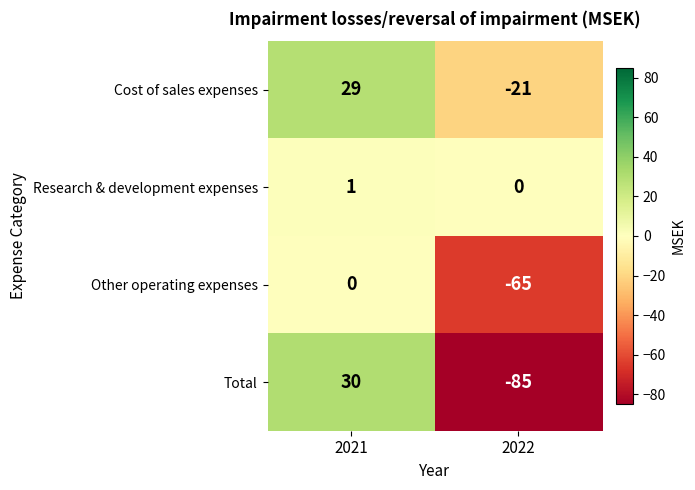

What is the approximate value of Other operating expenses at 2022, to the nearest 10?

-60